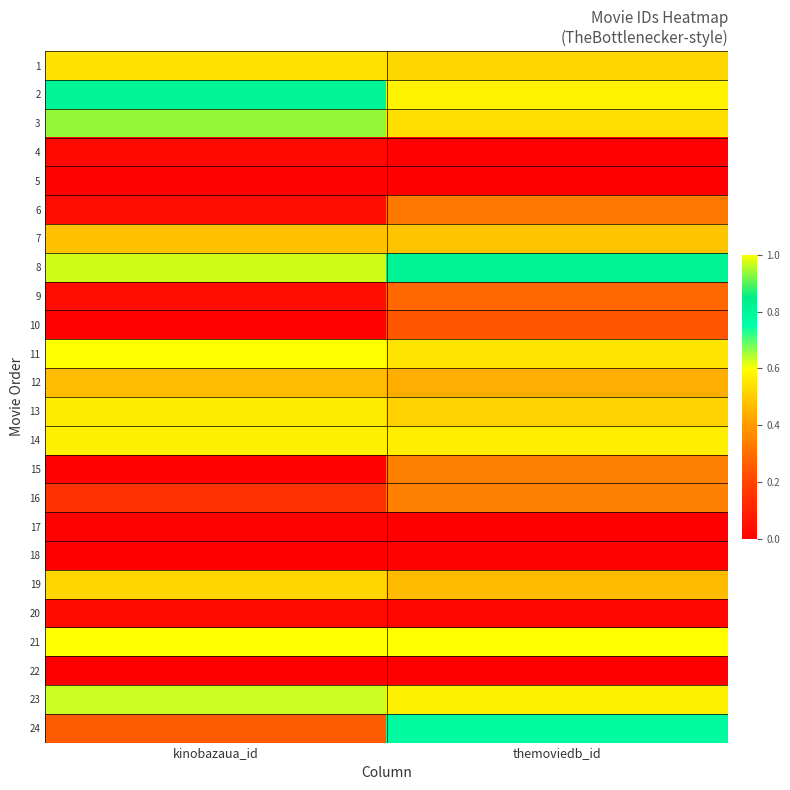

Which has a higher value, themoviedb_id or kinobazaua_id?

kinobazaua_id